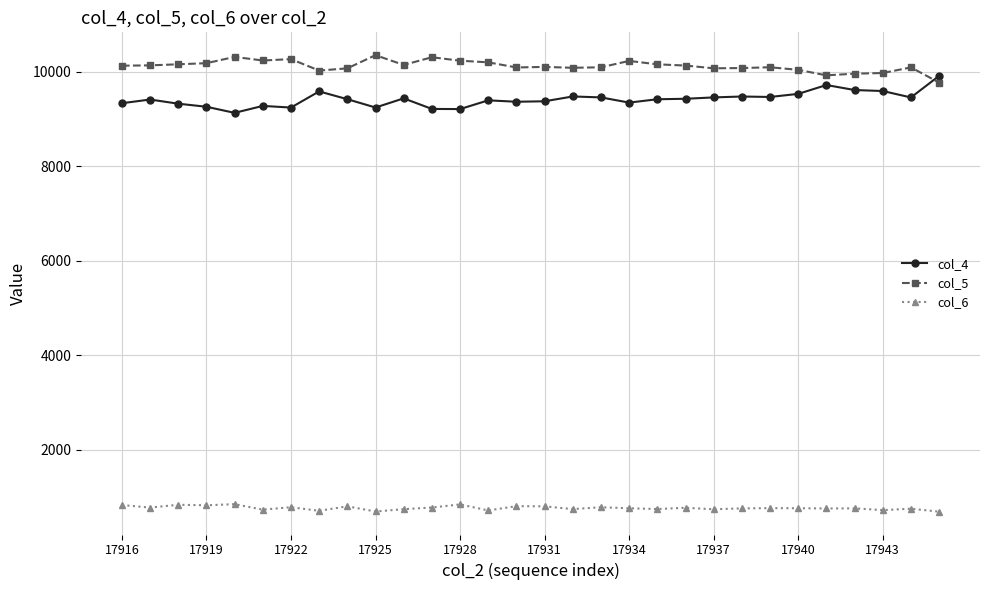

Rank the series by their maximum value, from lowest to highest.

col_6, col_4, col_5